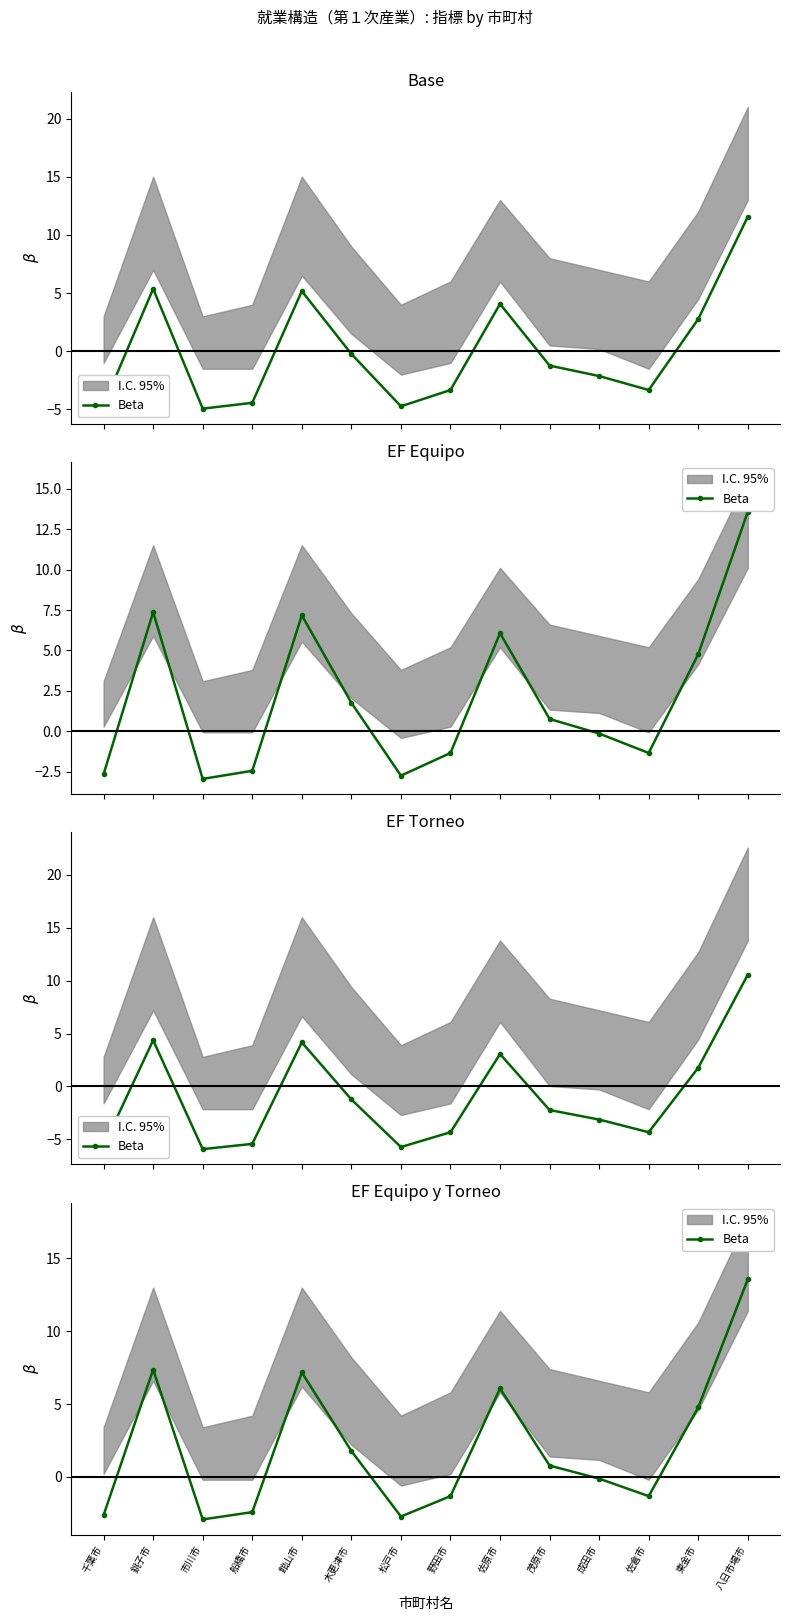

Is this an area chart (filled region under the line)?

No